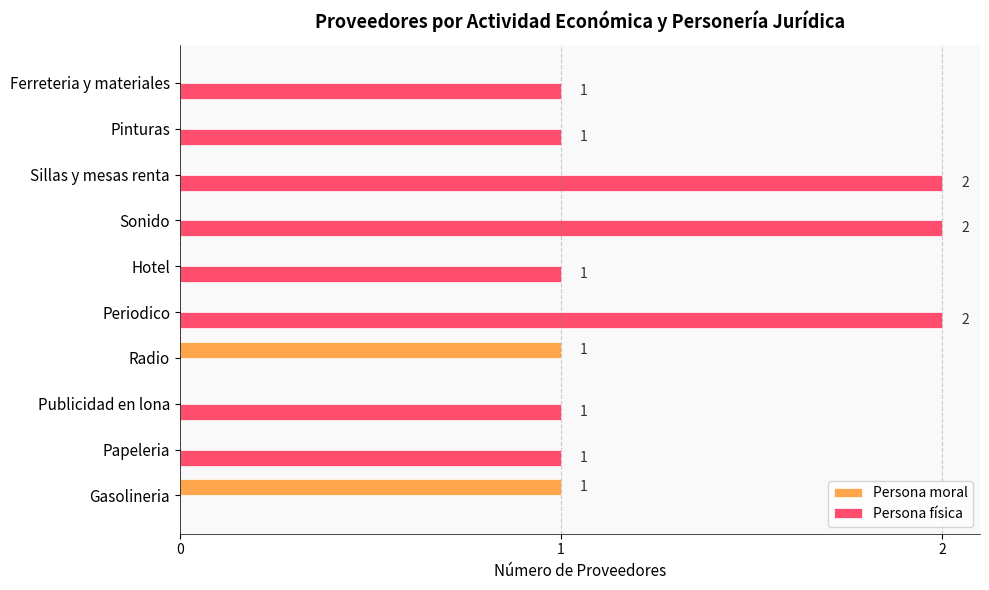

Between Publicidad en lona and Sonido, which series saw the biggest shift?

Persona física